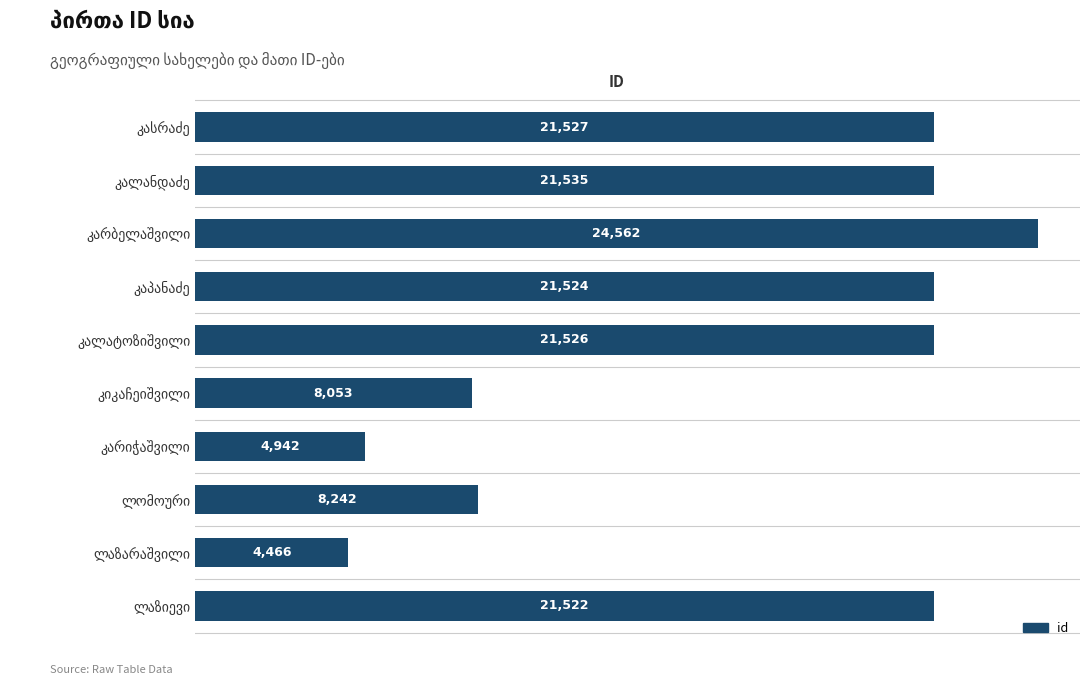

What is the maximum value shown in the chart?

24562